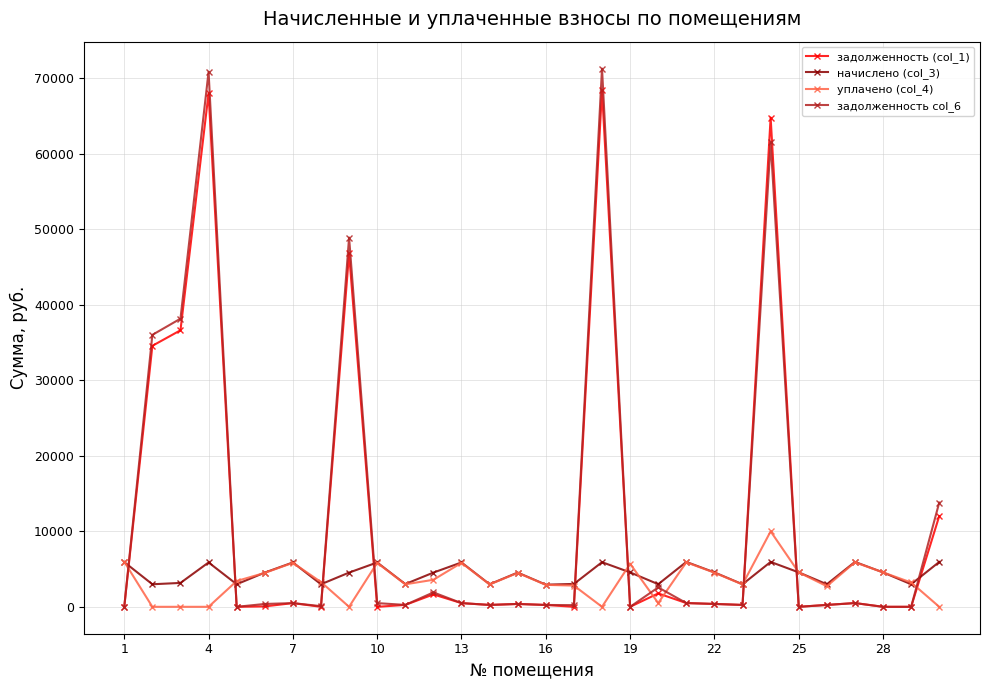

After their last crossing, which series has the higher values: начислено (col_3) or уплачено (col_4)?

начислено (col_3)